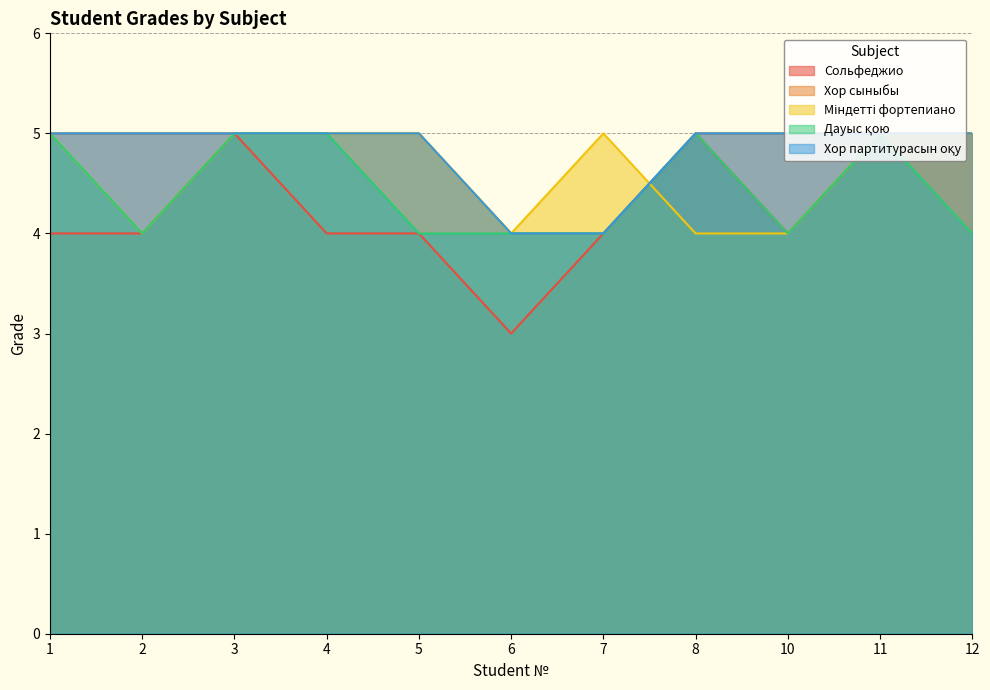

What is the lowest value of the Міндетті фортепиано series?

4